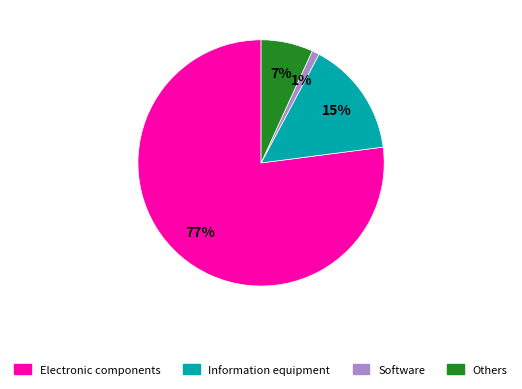

To the nearest percent, what percentage of the pie is Others?

7%